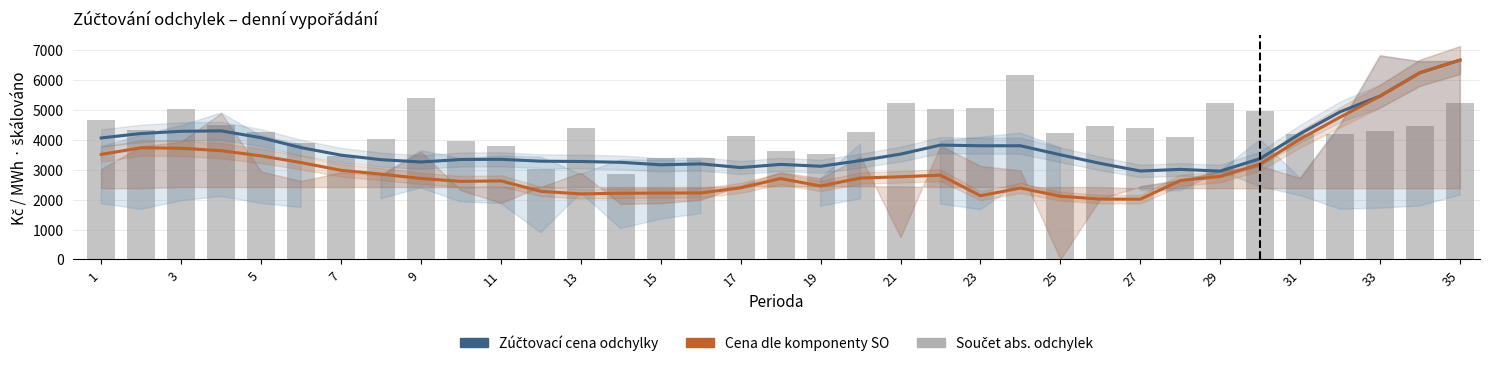

Which series has the widest spread of values?

Cena dle komponenty SO (Forecast)